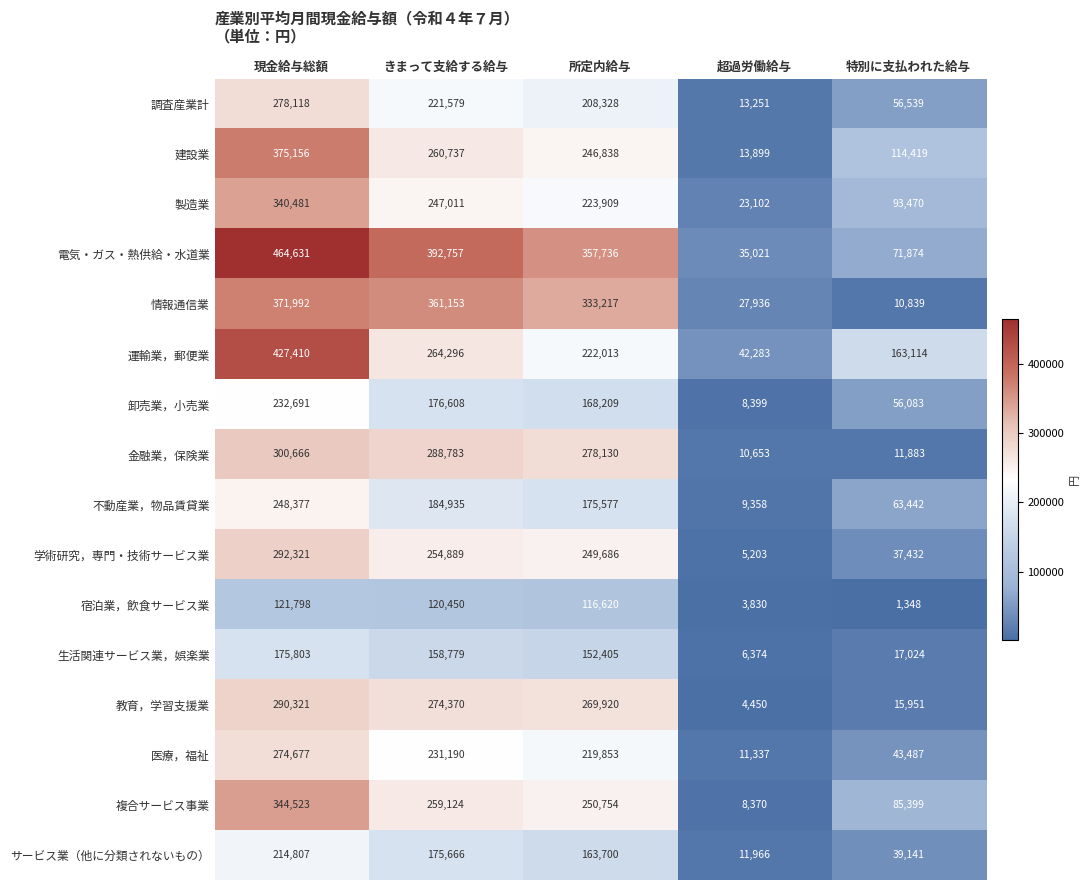

What is the sum of the 建設業 values at 特別に支払われた給与 and 所定内給与?

361257